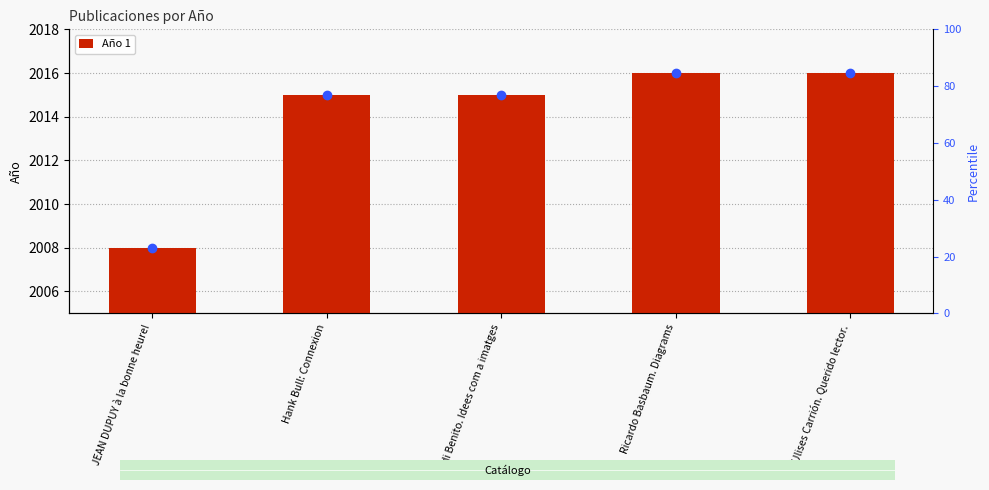

Approximately how many times larger is the value at JEAN DUPUY à la bonne heure! compared to Ulises Carrión. Querido lector.?

1.0